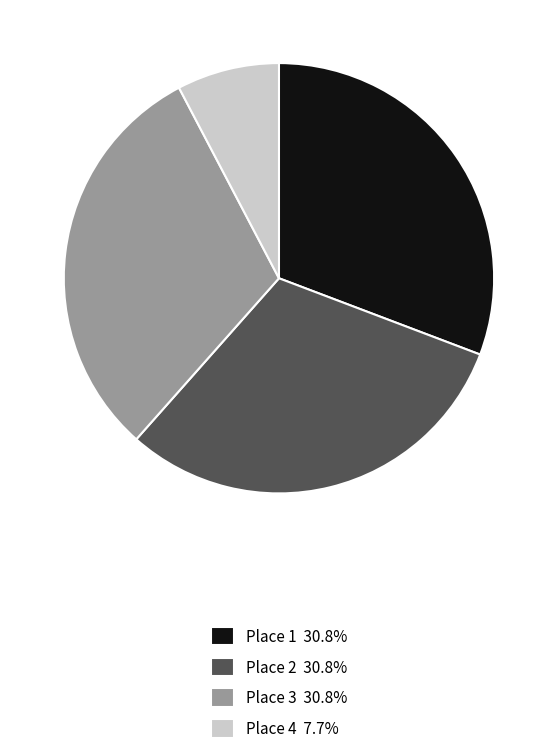

Count the number of slices in the pie.

4